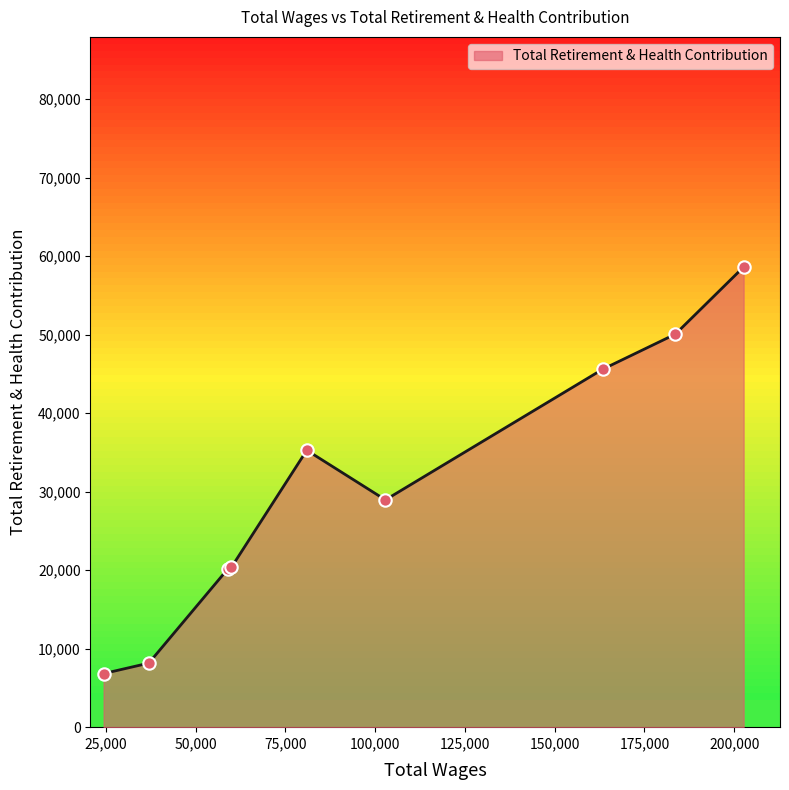

What is the greatest value displayed?

58609